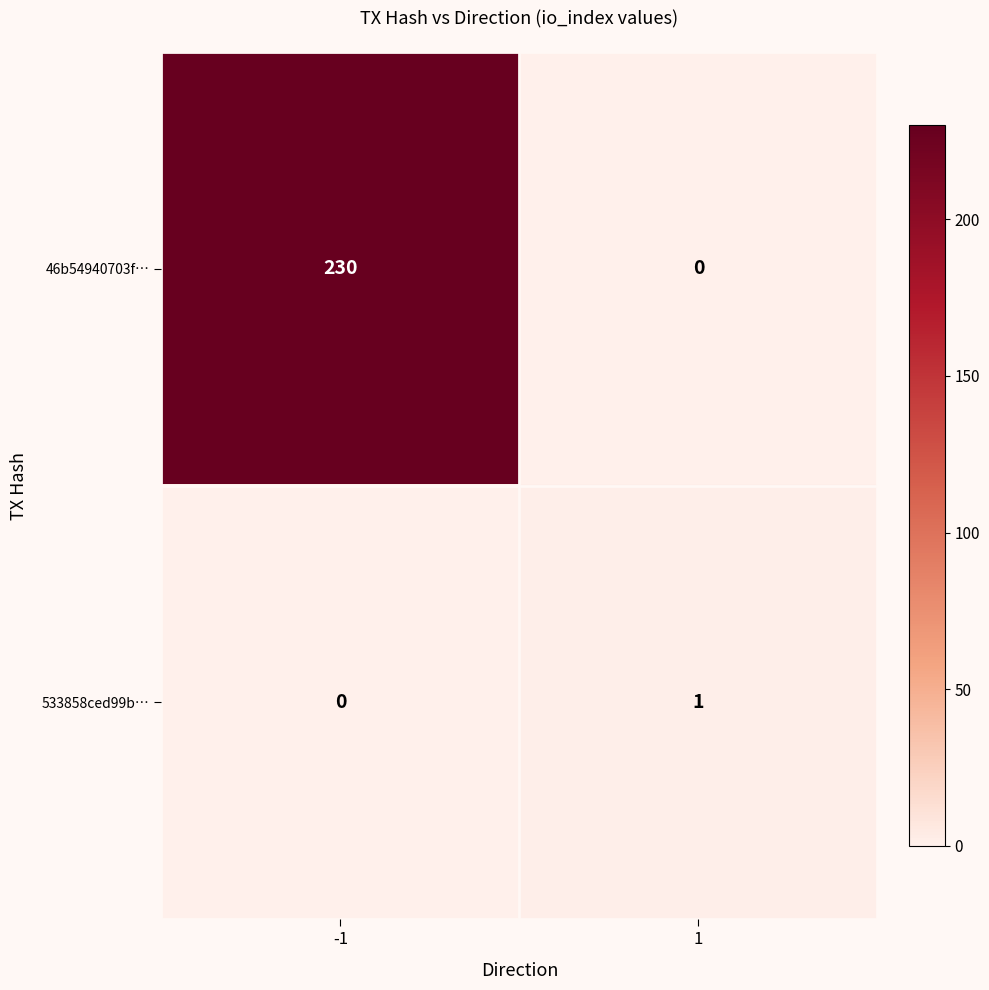

Reading right to left, what are all the values shown in this chart?

46b54940703f…: 0	230
533858ced99b…: 1	0